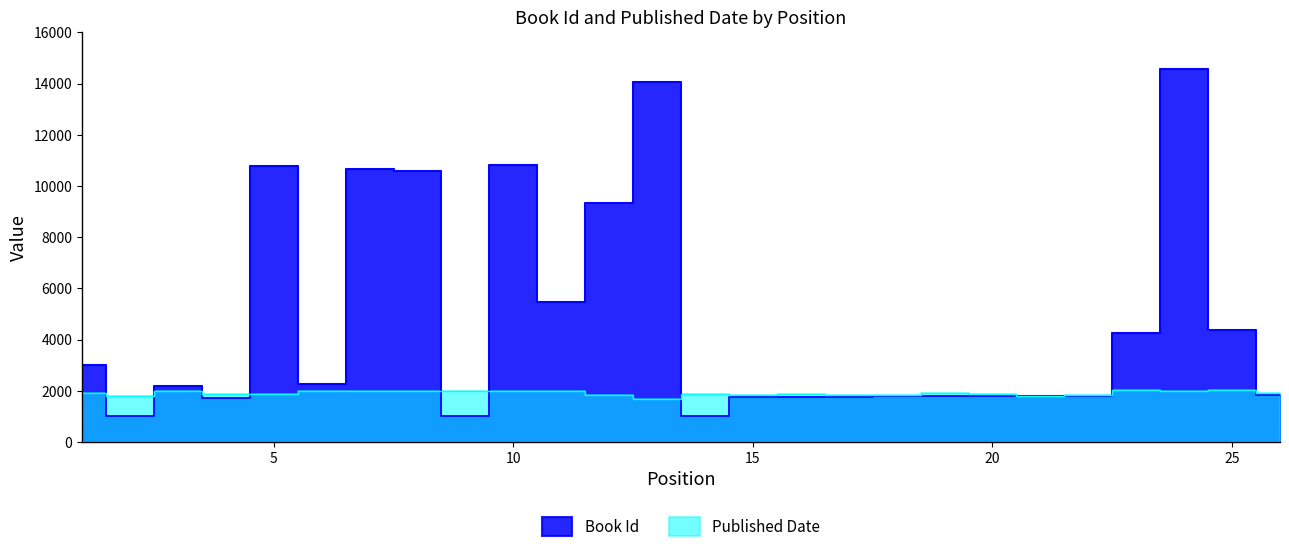

True or false: Book Id and Published Date intersect in this chart.

True